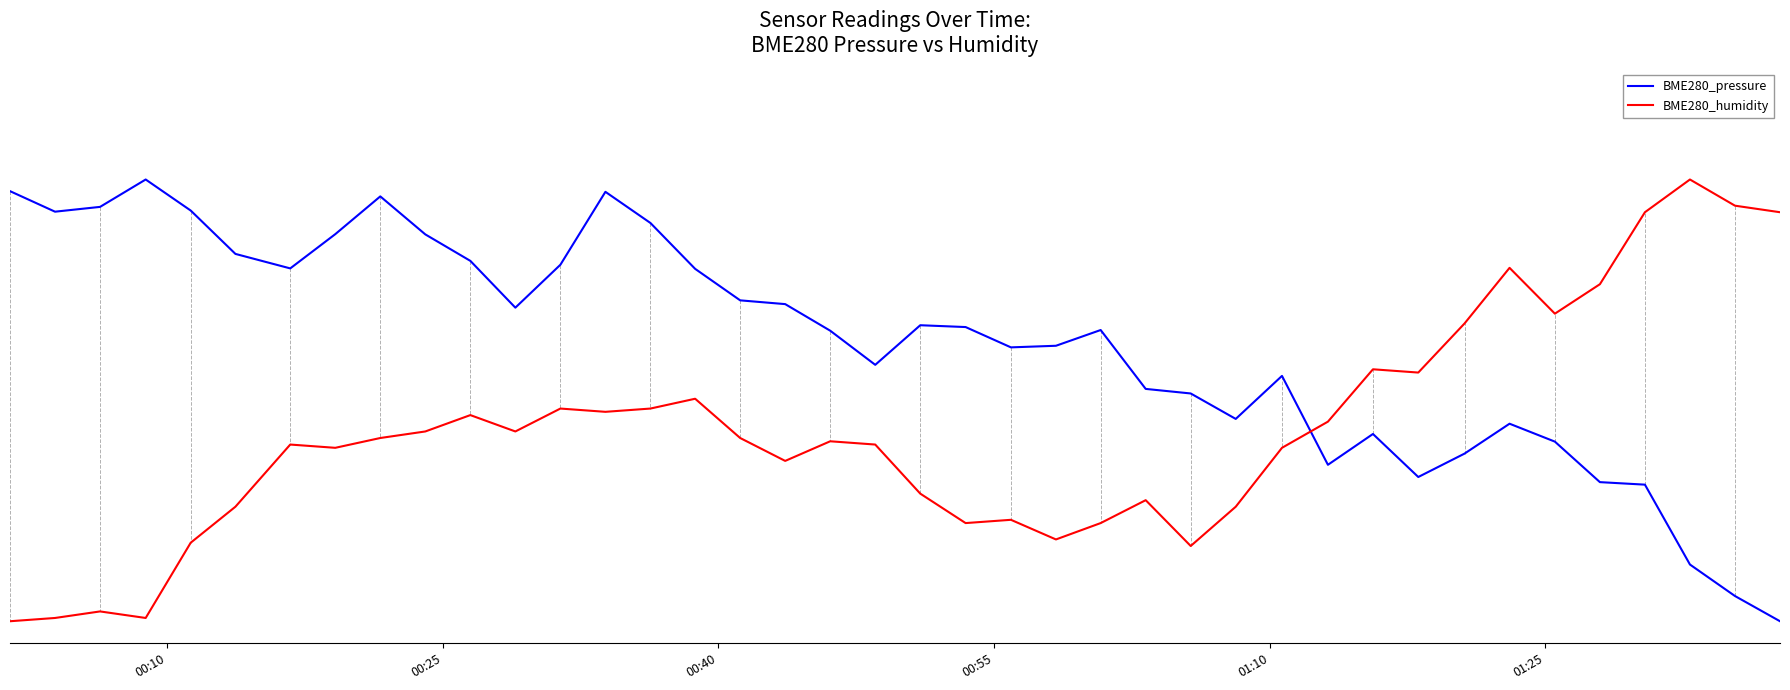

What is the average value of the BME280_humidity series?

0.4